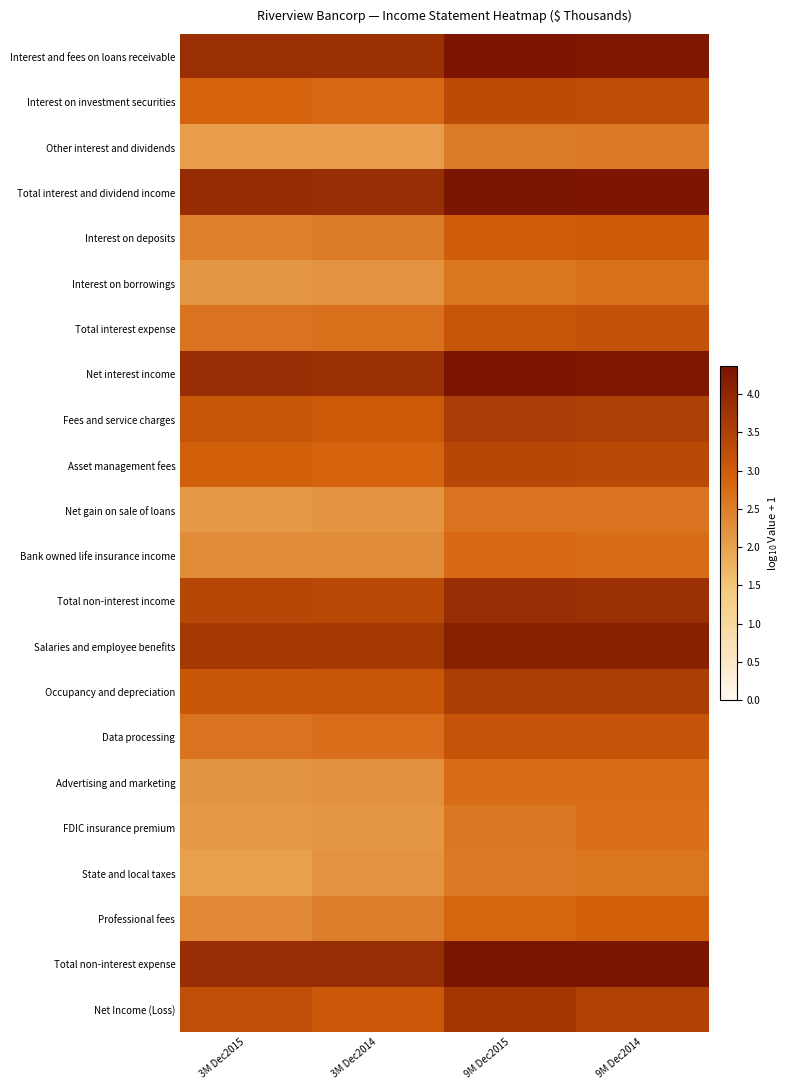

List the series in order of their peak value, lowest first.

Other interest and dividends, State and local taxes, Net gain on sale of loans, Interest on borrowings, FDIC insurance premium, Advertising and marketing, Bank owned life insurance income, Professional fees, Interest on deposits, Data processing, Total interest expense, Interest on investment securities, Asset management fees, Occupancy and depreciation, Fees and service charges, Net Income (Loss), Total non-interest income, Salaries and employee benefits, Interest and fees on loans receivable, Net interest income, Total non-interest expense, Total interest and dividend income